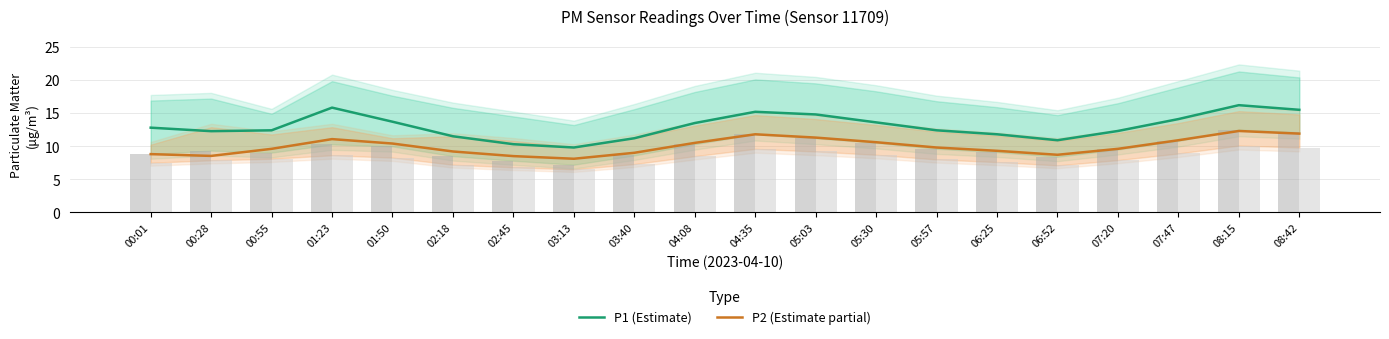

Where is P2 (Estimate partial) nearest to the value 10?

05:57